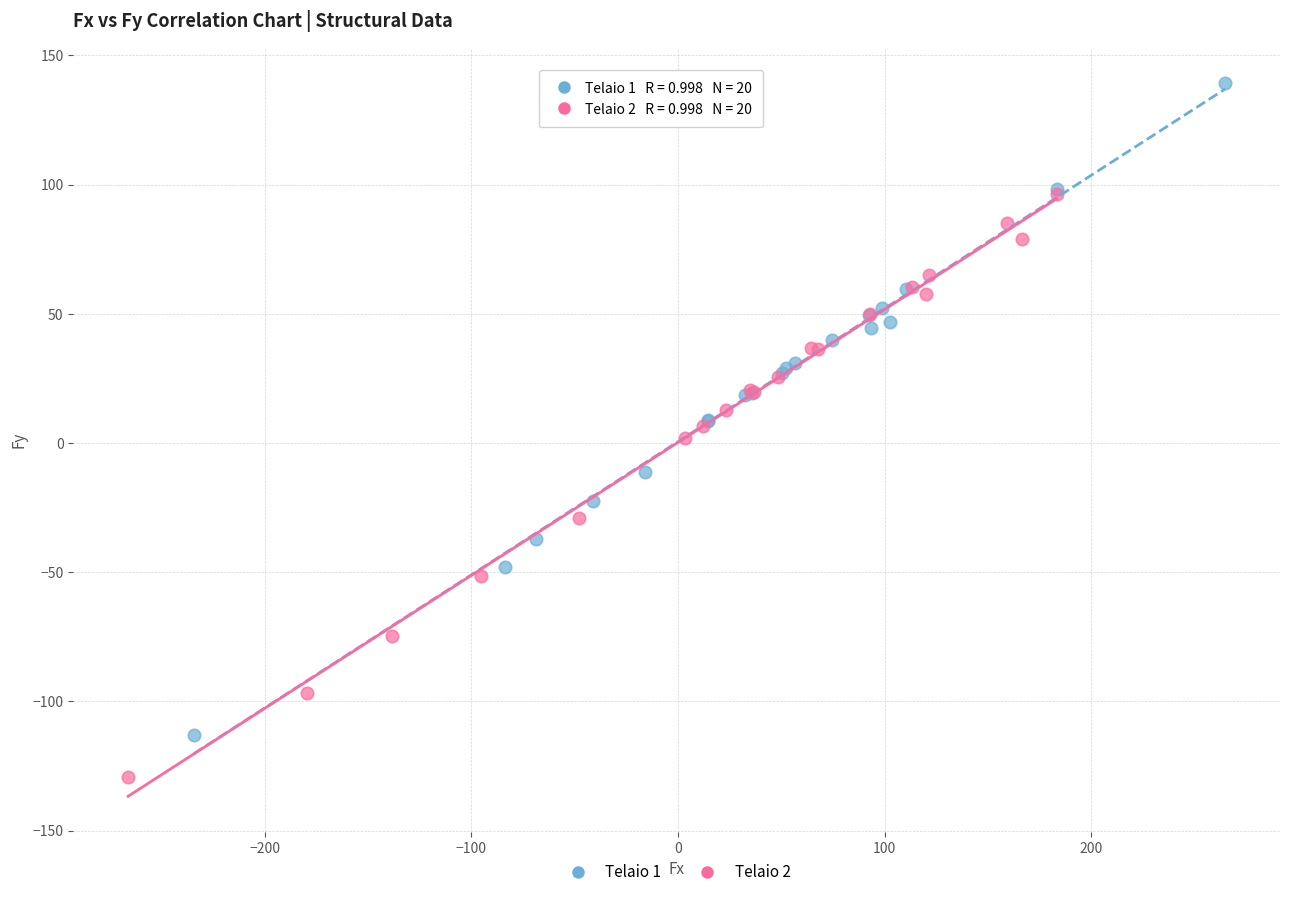

Which series contains the highest Y value?

Telaio 1